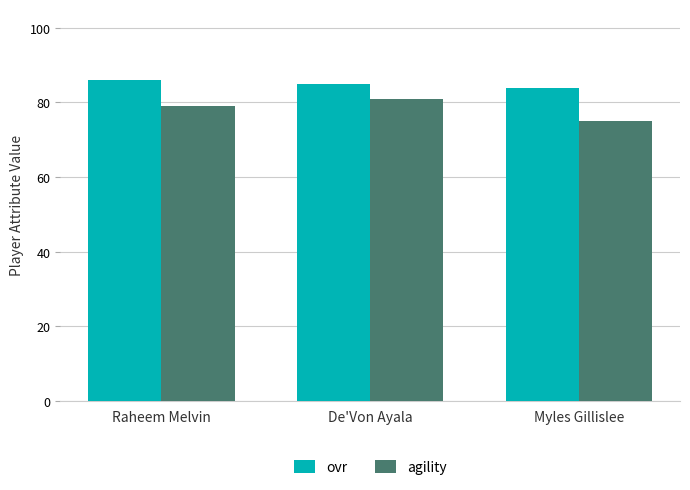

What is the spread (max minus min) of values at De'Von Ayala?

4